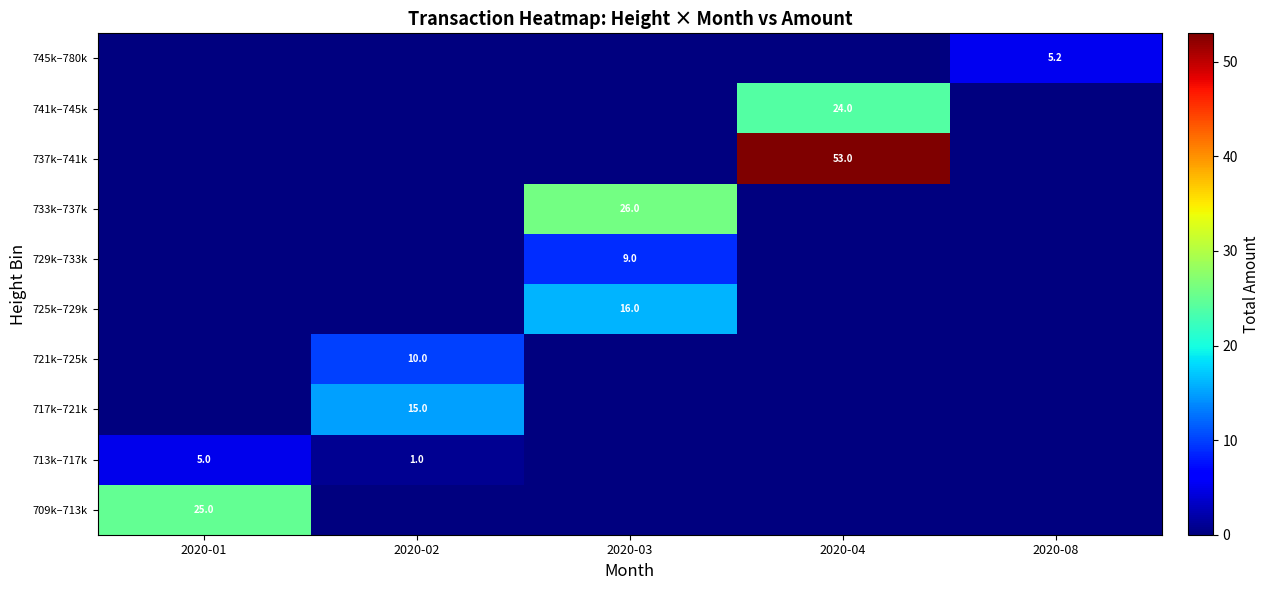

True or false: 713k–717k has a value of 1.0 at 2020-02.

True